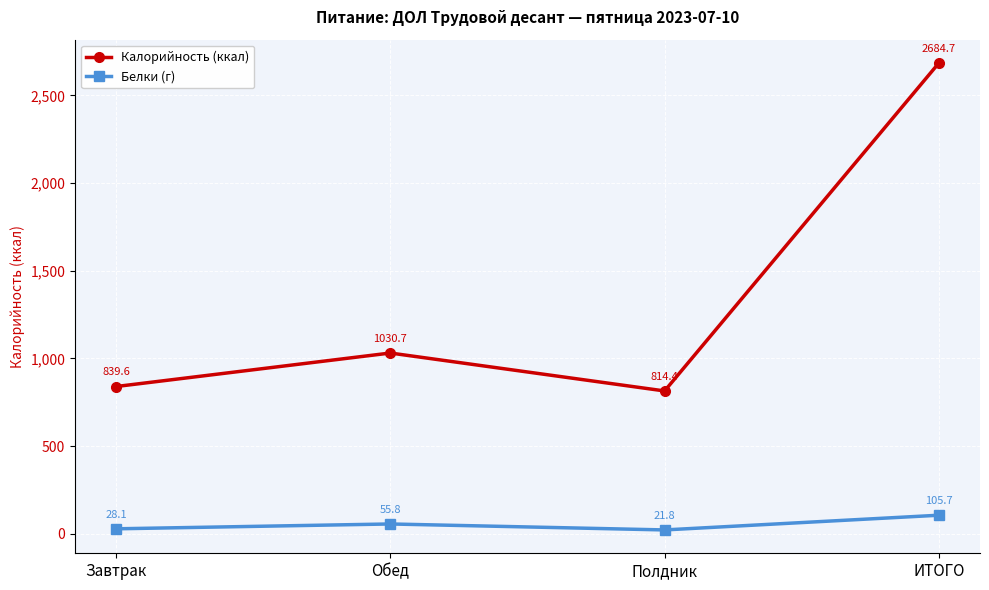

At which label does Калорийность (ккал) first exceed 1030?

Обед